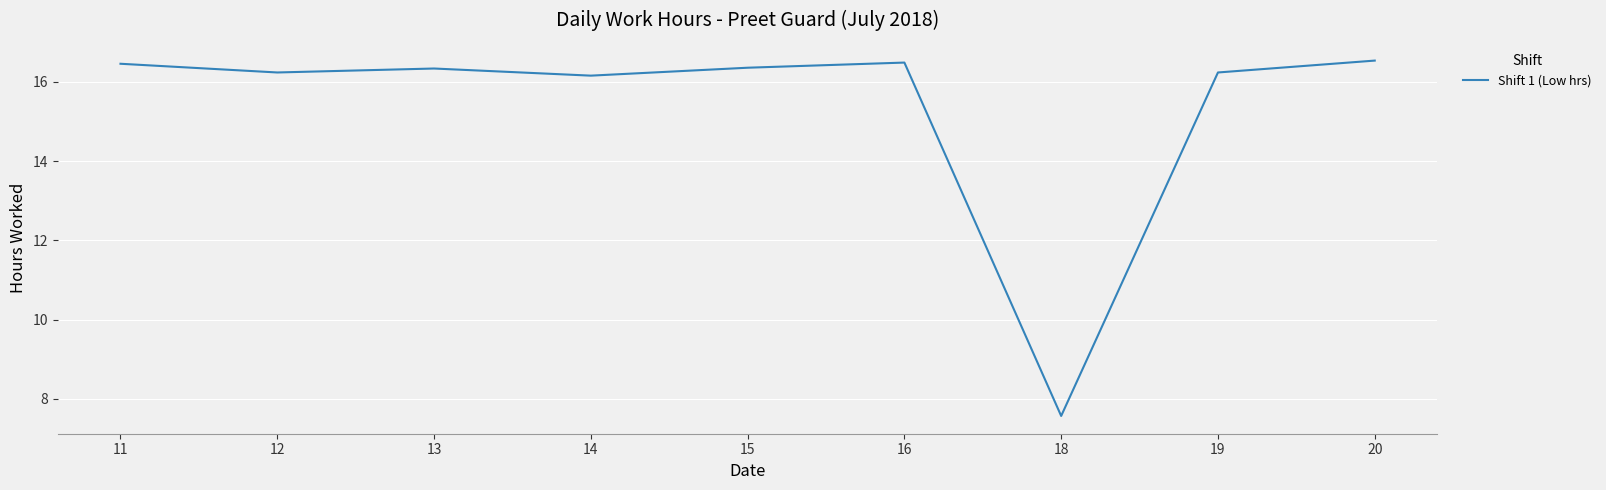

What is the greatest value displayed?

16.5